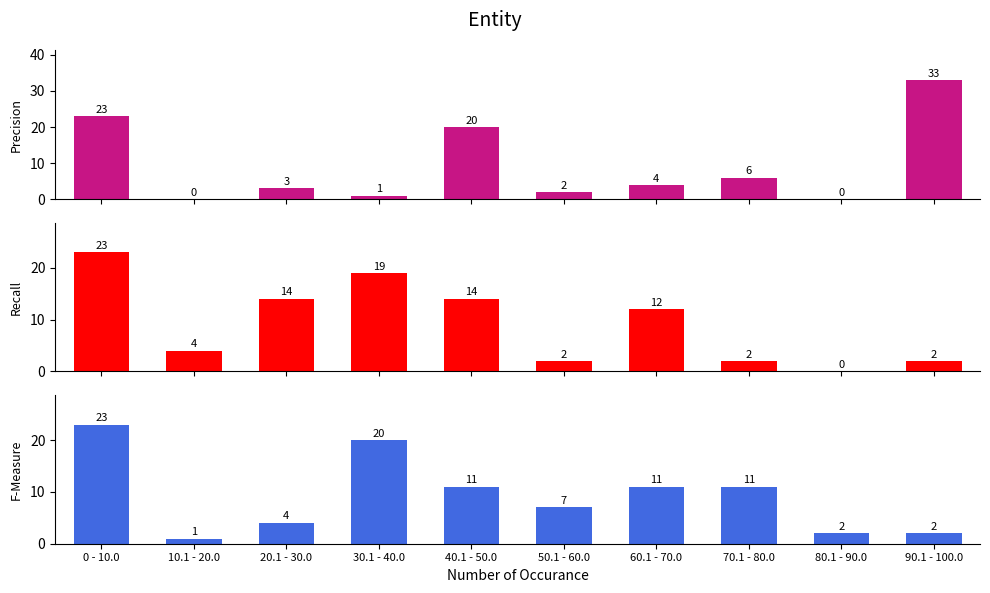

What is the difference between the F-Measure values at 60.1 - 70.0 and 80.1 - 90.0?

9